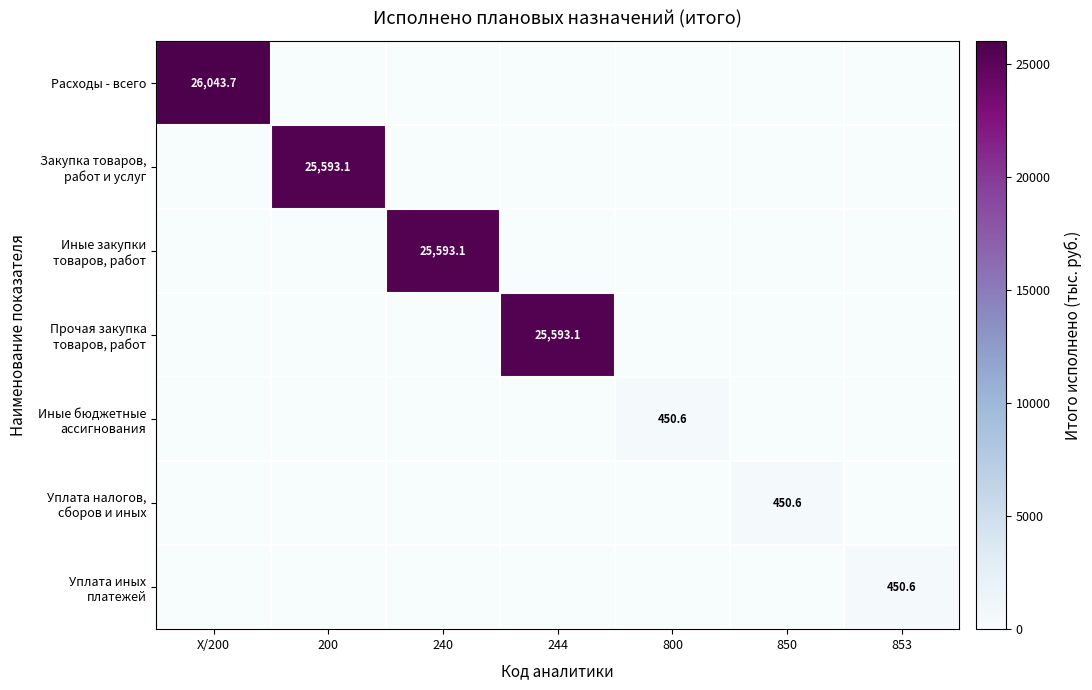

Which series changed the most between X/200 and 800?

Расходы - всего